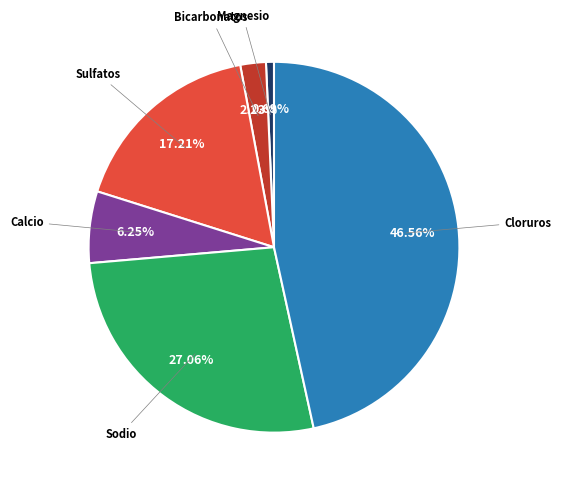

Is there any slice that represents more than half of the pie?

No